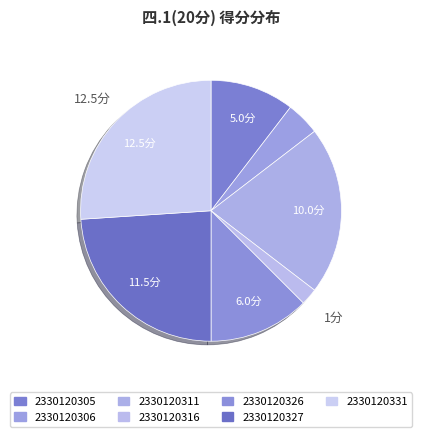

How many slices are in this pie chart?

7